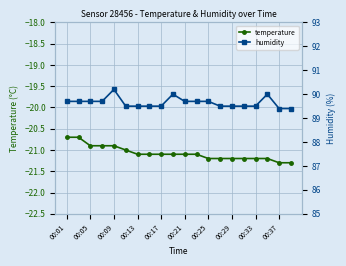

List the series in order of their overall mean, lowest first.

temperature, humidity